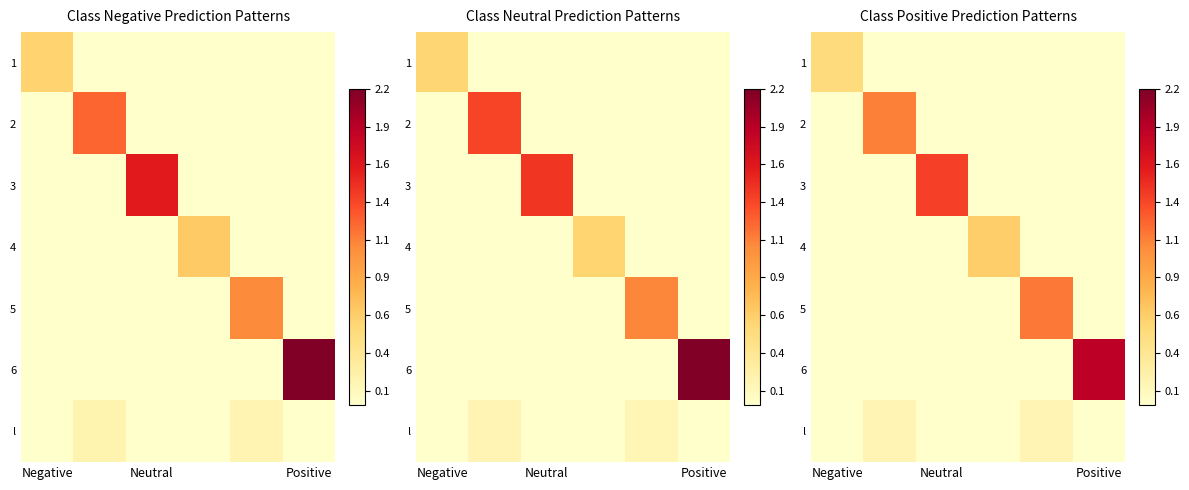

What is the spread (max minus min) of values at Negative?

0.5